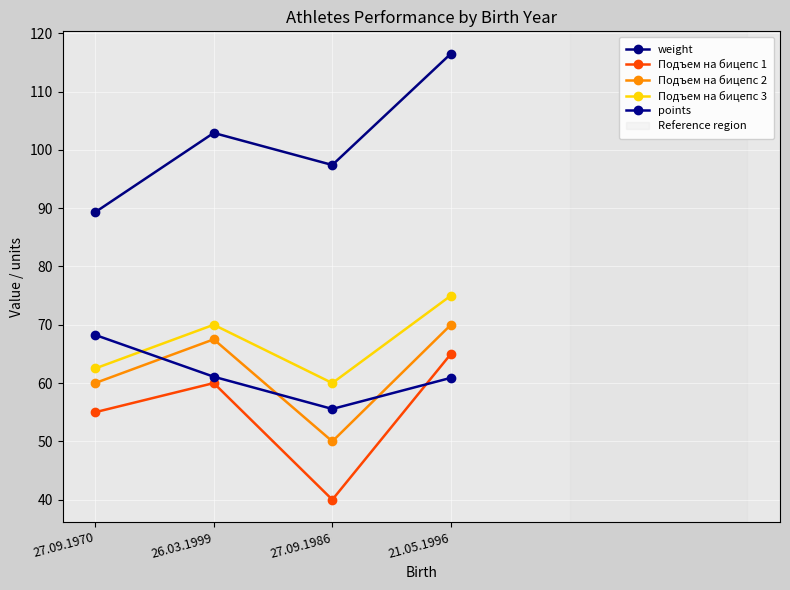

What is the lowest value of the Подъем на бицепс 2 series?

50.0